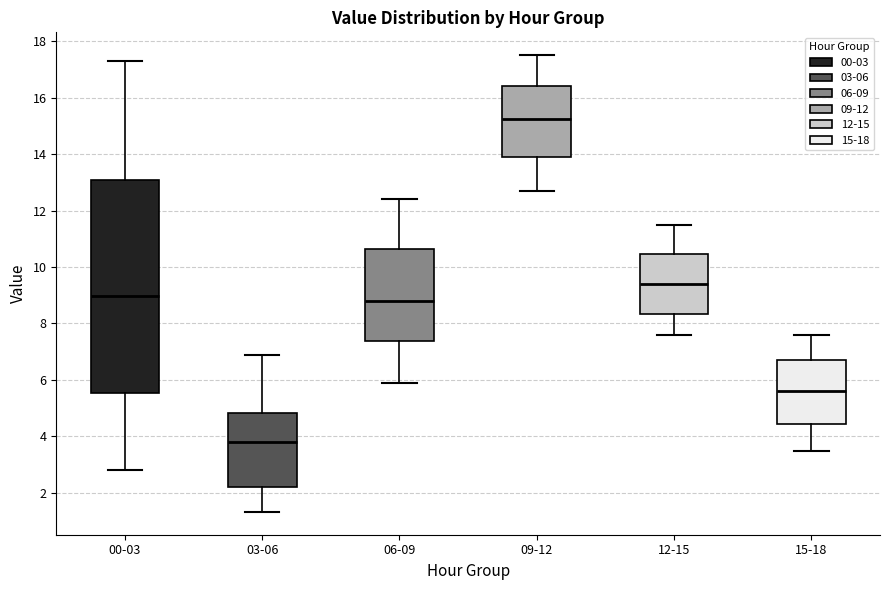

Reading left to right, transcribe this box plot: for each box, give where its median line is, the range the box spans, and where its two whiskers end, as read against the y-axis. The values are not printed on the chart, so give them approximately, as read against the axis.

00-03: median 9.0, box 5.6 to 13.0, whiskers 2.8 to 17.4
03-06: median 3.8, box 2.2 to 4.8, whiskers 1.4 to 7.0
06-09: median 8.8, box 7.4 to 10.6, whiskers 6.0 to 12.4
09-12: median 15.2, box 14.0 to 16.4, whiskers 12.8 to 17.6
12-15: median 9.4, box 8.4 to 10.4, whiskers 7.6 to 11.6
15-18: median 5.6, box 4.4 to 6.8, whiskers 3.6 to 7.6